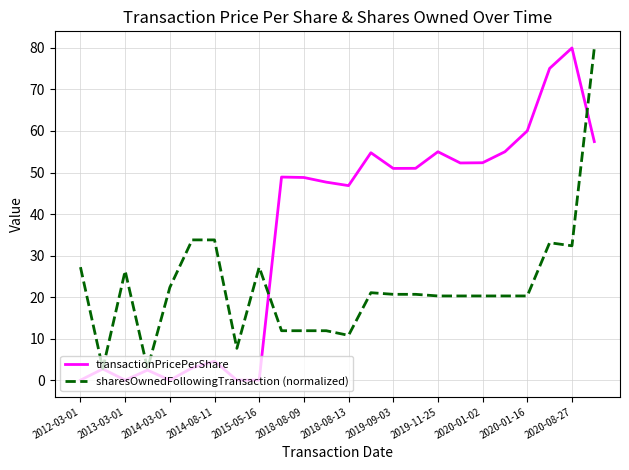

List the series in order of their overall mean, highest first.

transactionPricePerShare, sharesOwnedFollowingTransaction (normalized)